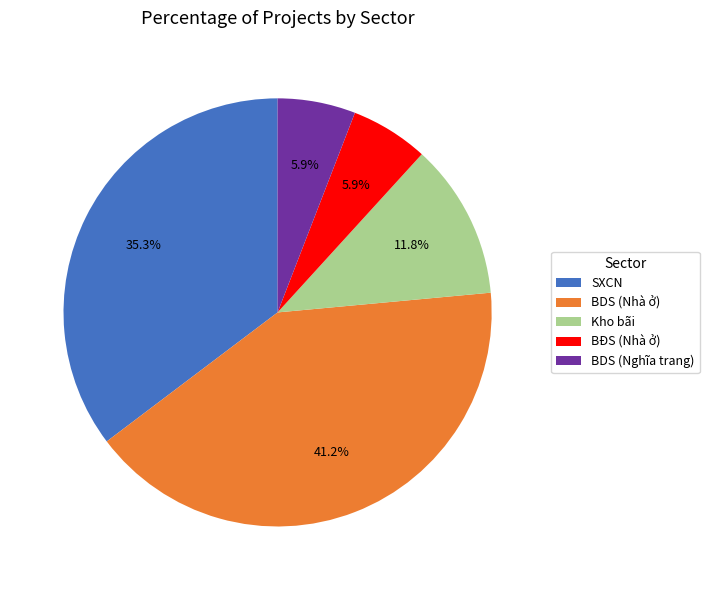

To the nearest percent, what is the combined percentage of BDS (Nhà ở) and Kho bãi?

53%